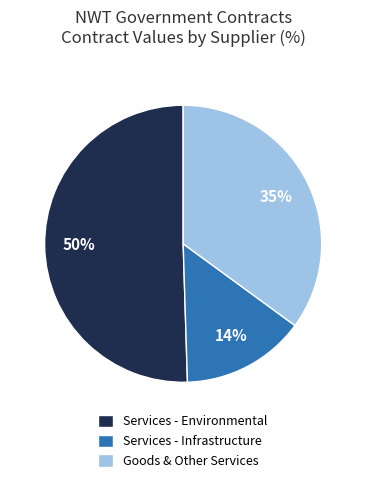

Does Services - Infrastructure account for over 50% of the chart?

No